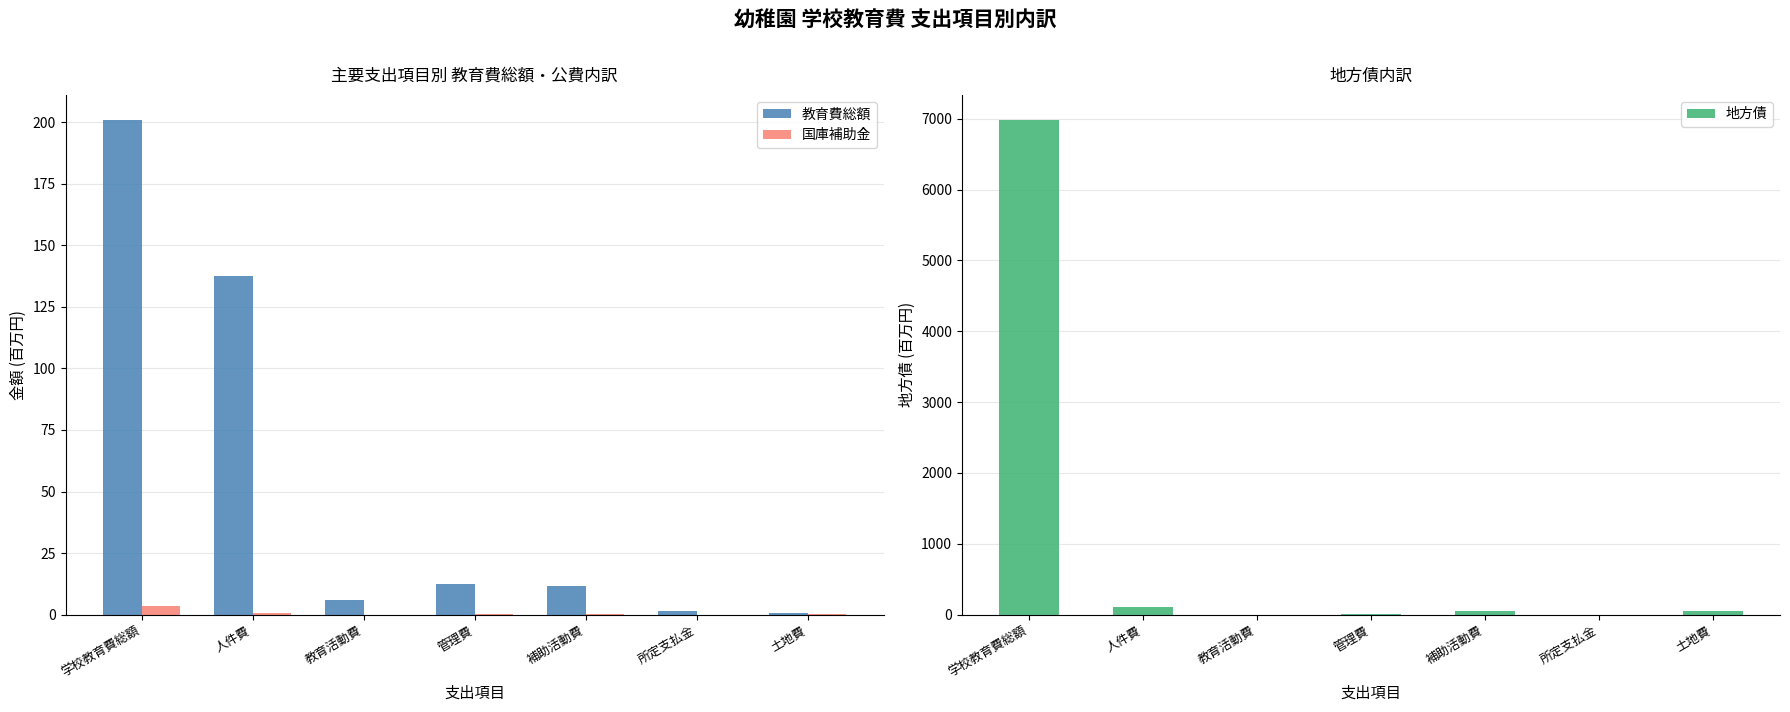

How many data points in 教育費総額 are less than 11?

3